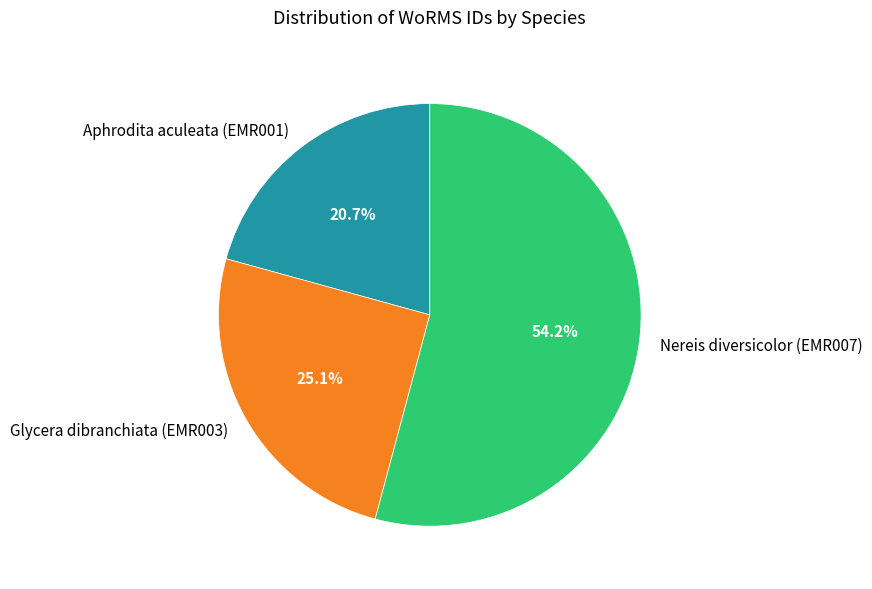

What percentage do Glycera dibranchiata (EMR003) and Nereis diversicolor (EMR007) together represent?

79.3%